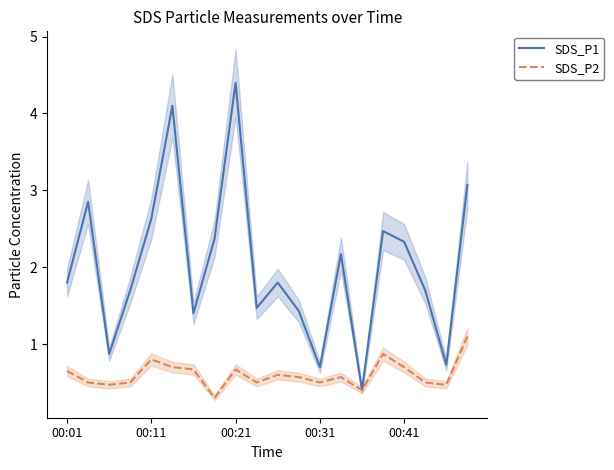

How many lines are shown in the chart?

2